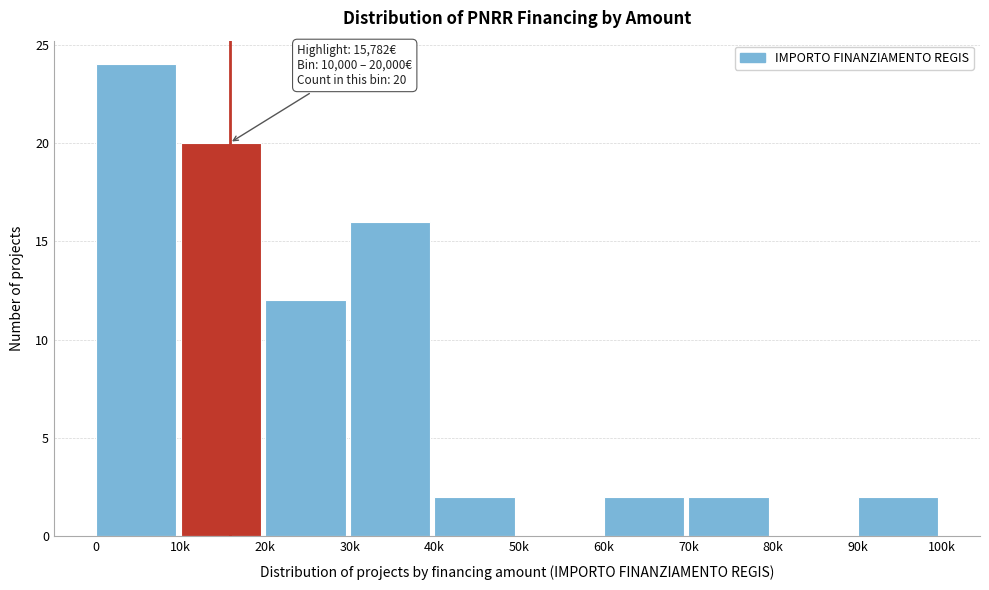

Reading left to right, extract all data points from this chart.

0=24	10k=20	20k=12	30k=16	40k=2	50k=0	60k=2	70k=2	80k=0	90k=2